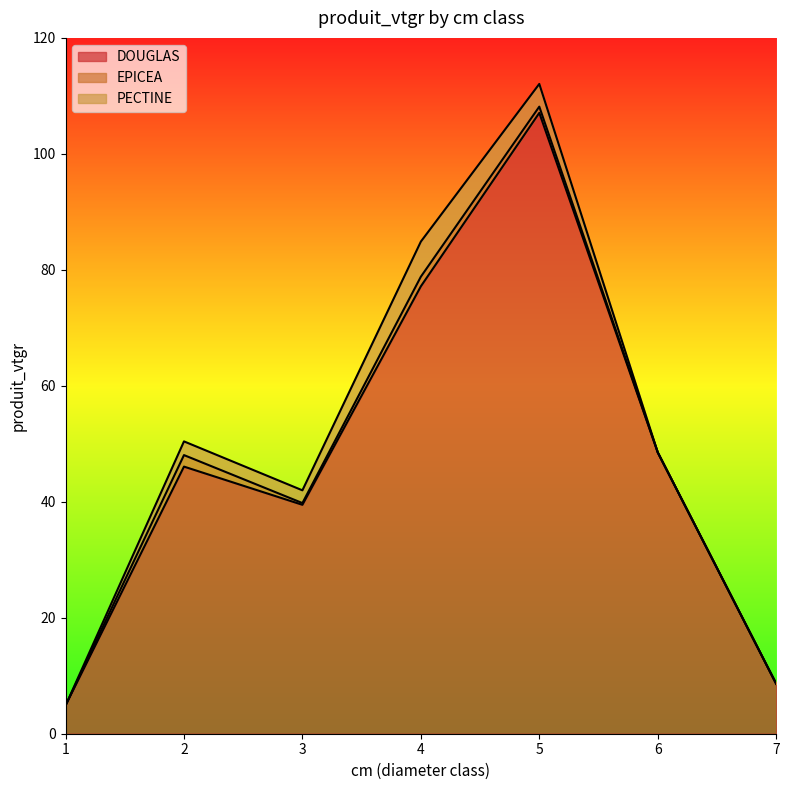

Does the chart display data point markers on the line(s)?

No